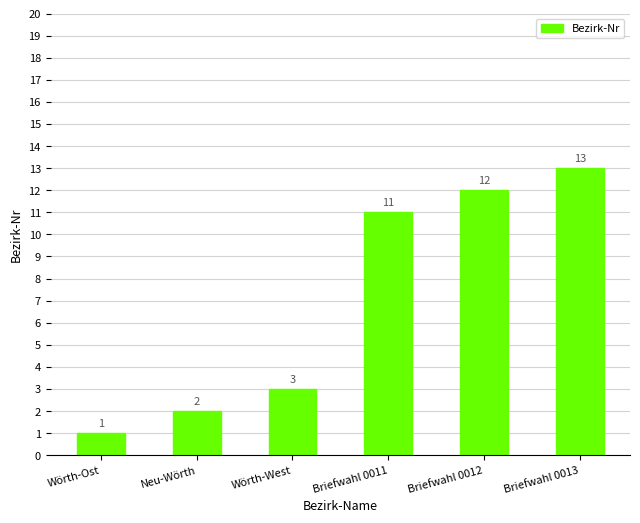

What is the difference between the second highest and minimum values?

11